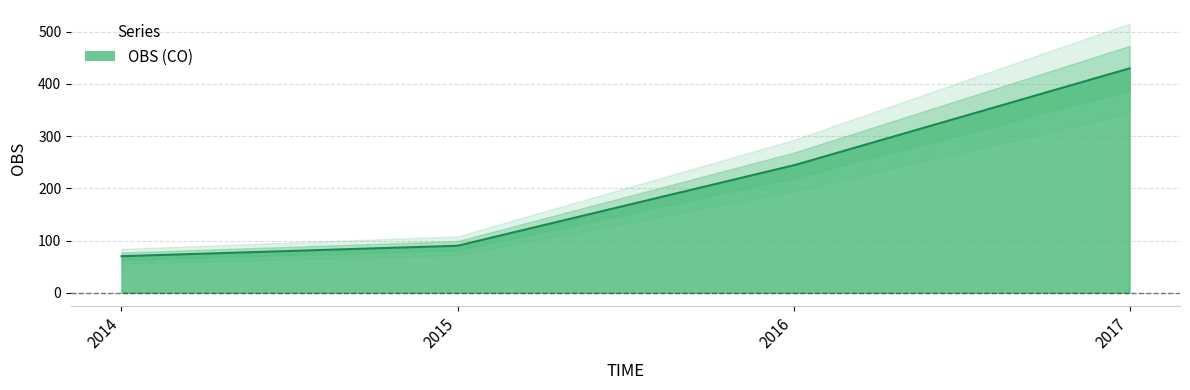

List the labels in order of value, smallest first.

2014, 2015, 2016, 2017